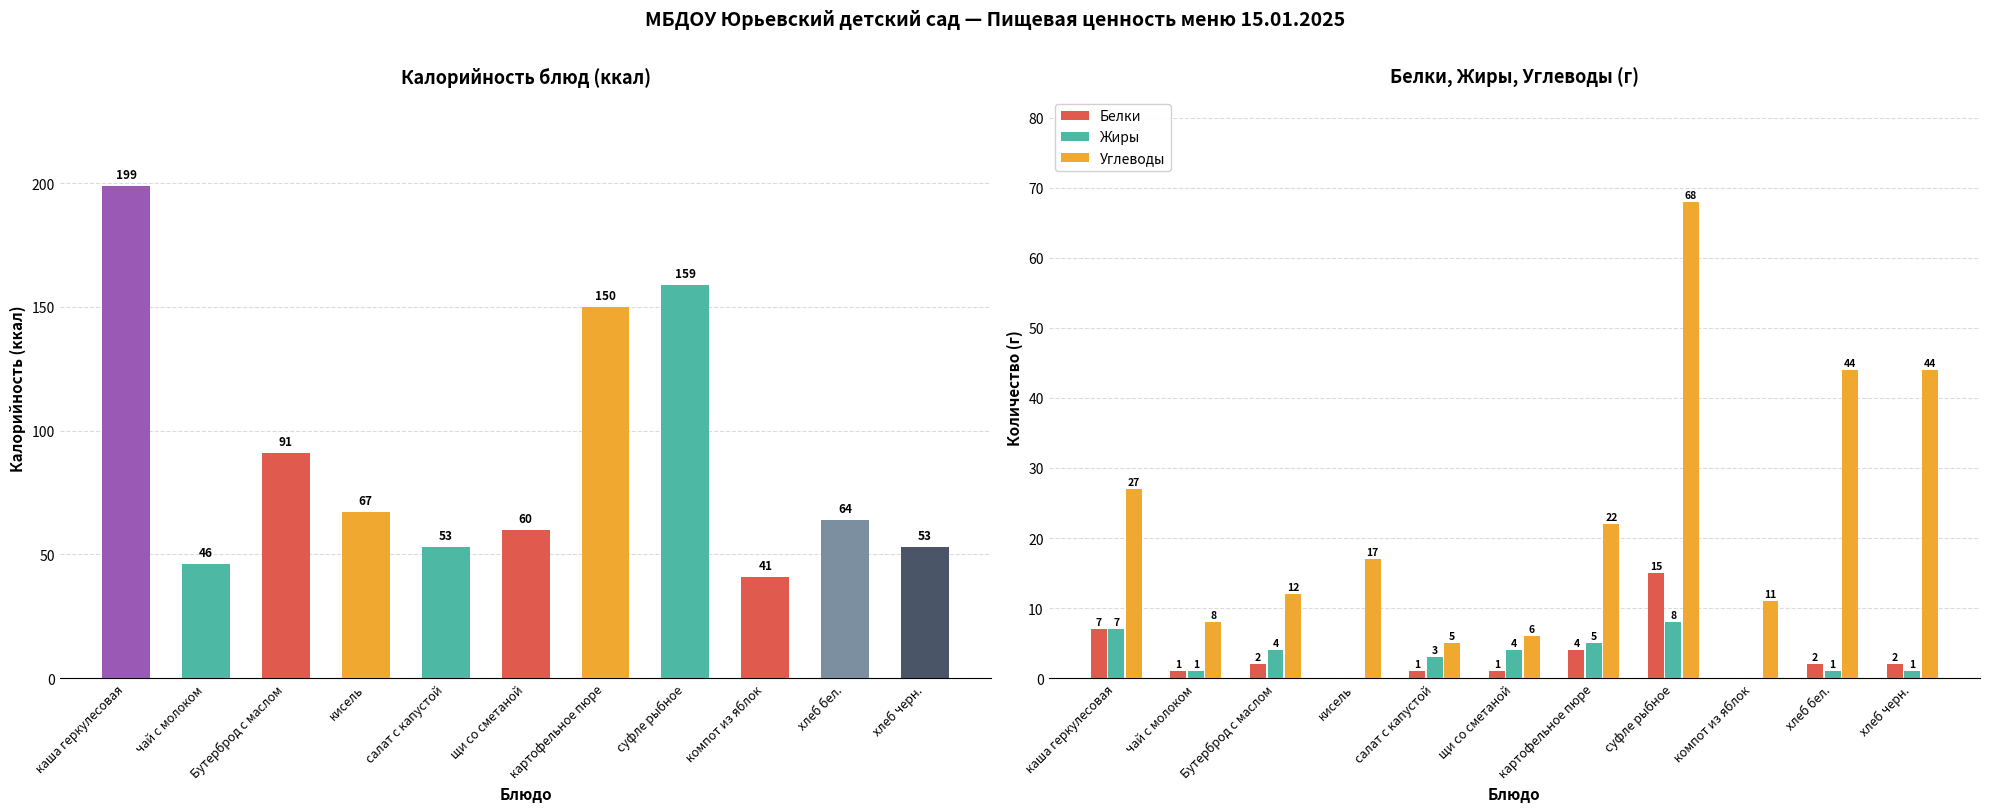

How many values in the Белки series exceed 2?

3